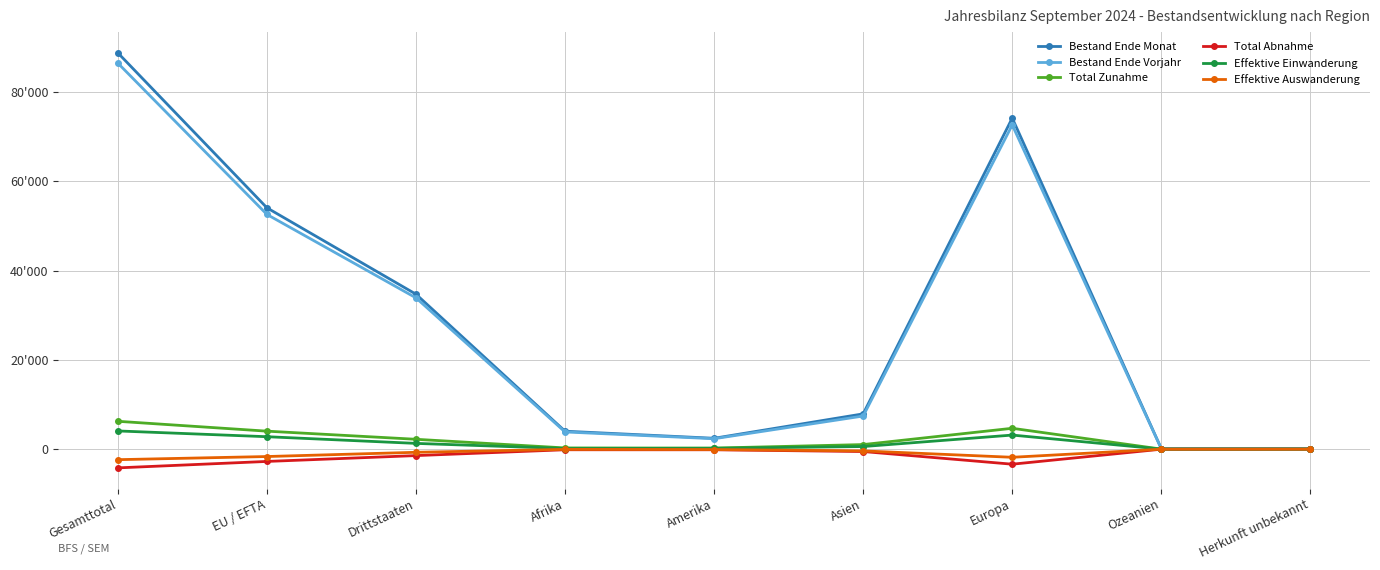

Is this an area chart (filled region under the line)?

No